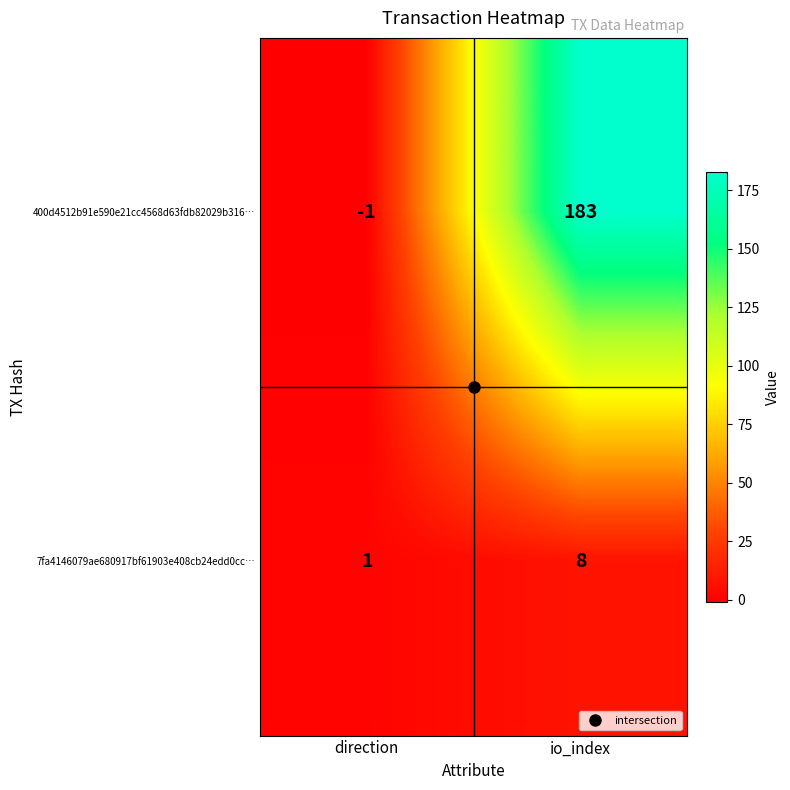

How many data points in 7fa4146079ae680917bf61903e408cb24edd0cc… are less than 8?

1